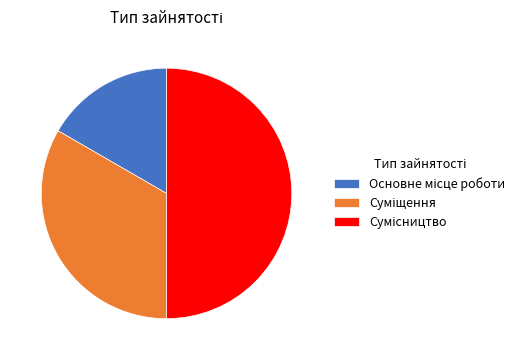

What is the largest slice in the pie chart?

Сумісництво